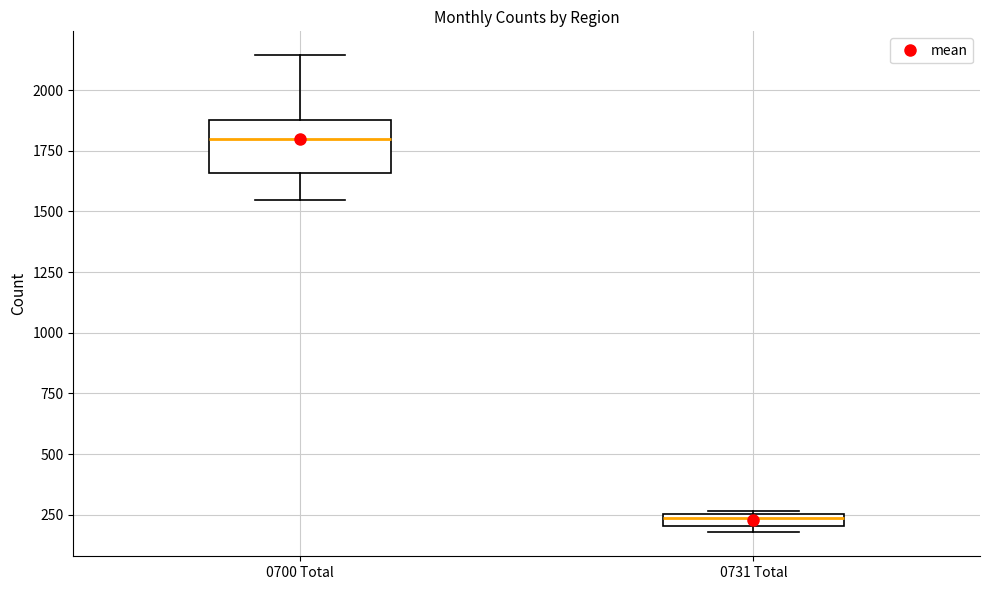

Which box's median line is the lowest?

0731 Total